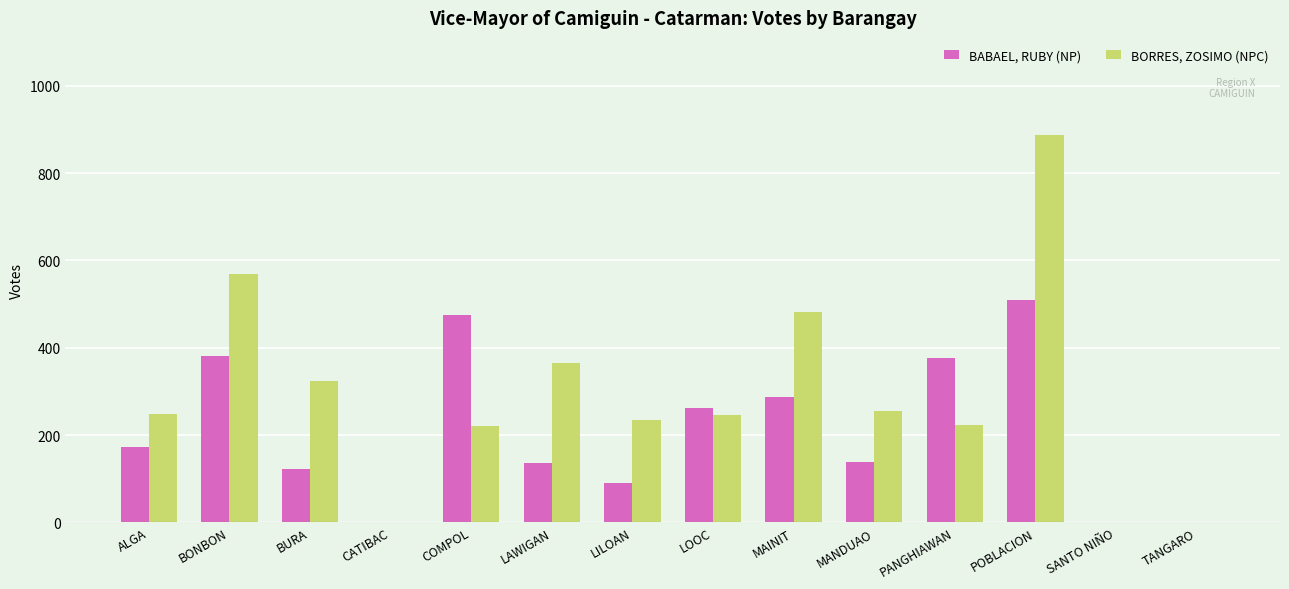

What is the sum of all BORRES, ZOSIMO (NPC) values?

4055